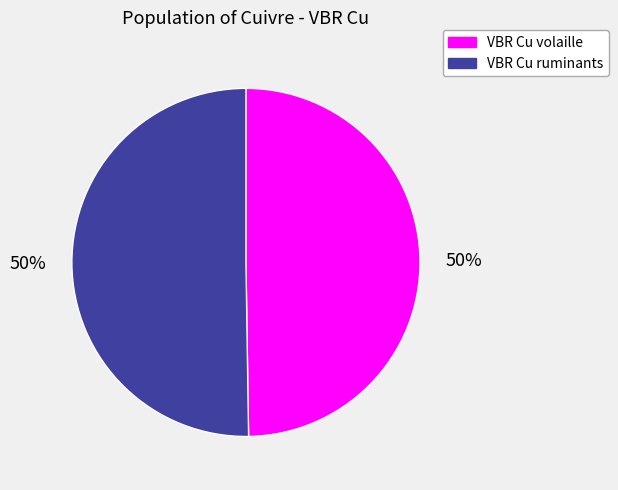

To the nearest percent, what is the combined percentage of VBR Cu volaille and VBR Cu ruminants?

100%